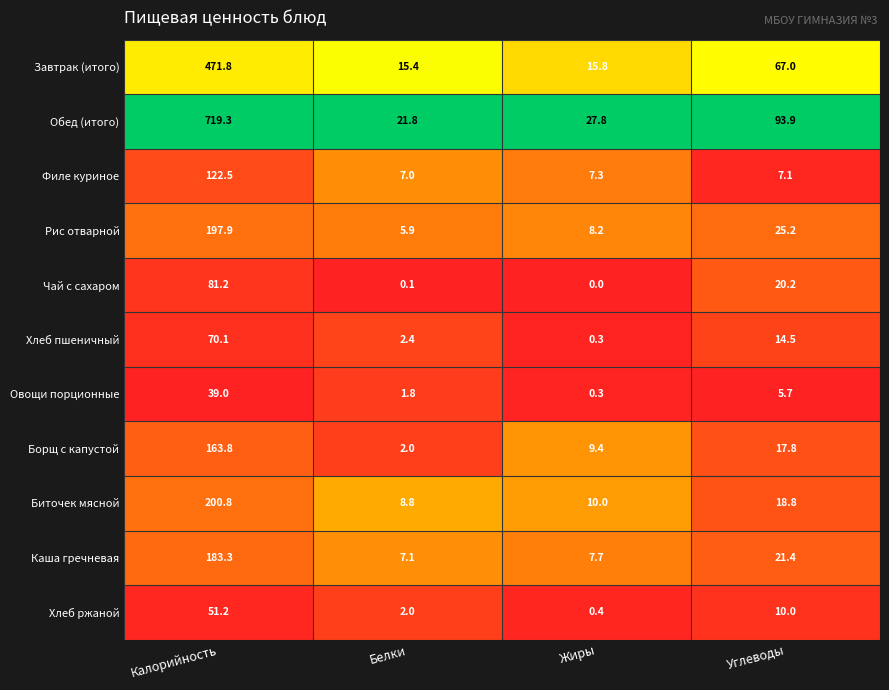

List the series in order of their peak value, highest first.

Обед (итого), Завтрак (итого), Биточек мясной, Рис отварной, Каша гречневая, Борщ с капустой, Филе куриное, Чай с сахаром, Хлеб пшеничный, Хлеб ржаной, Овощи порционные